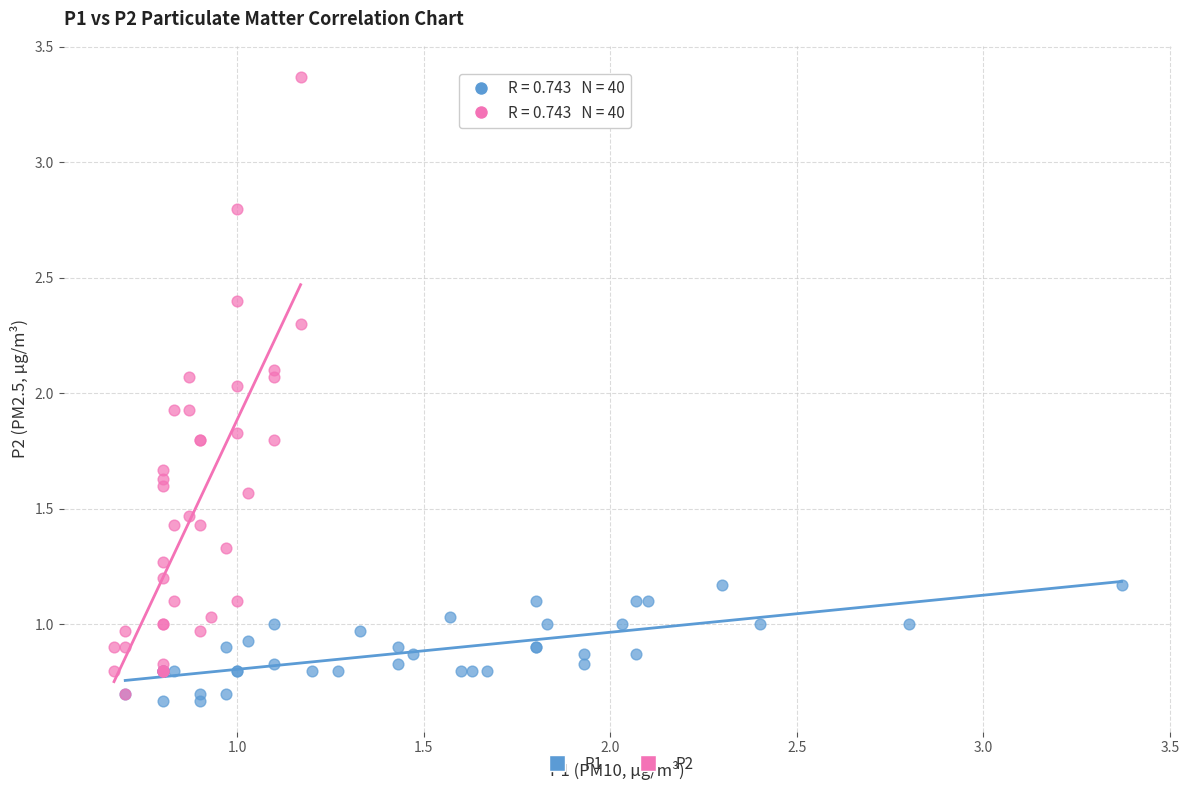

Which series has the largest Y range (max minus min)?

P2